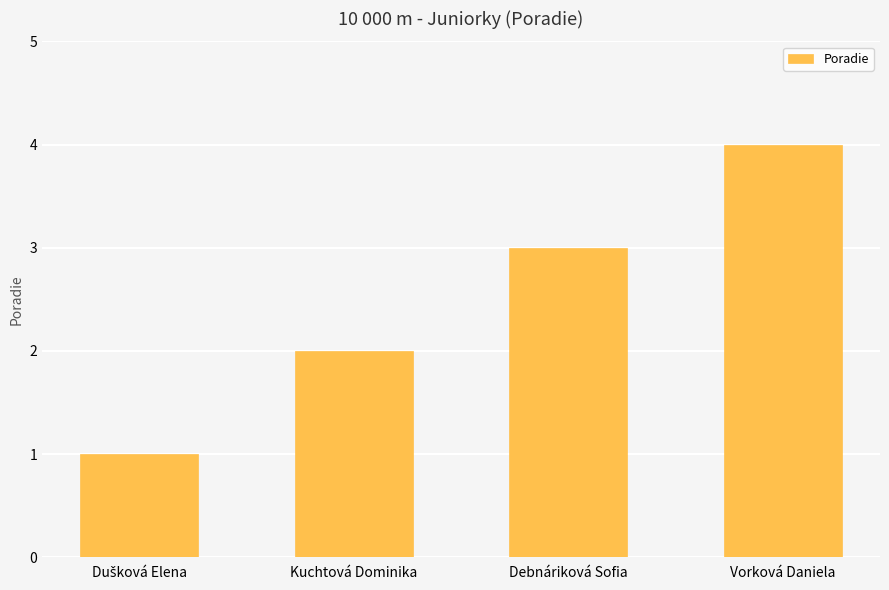

Which category has the highest value across all series?

Vorková Daniela